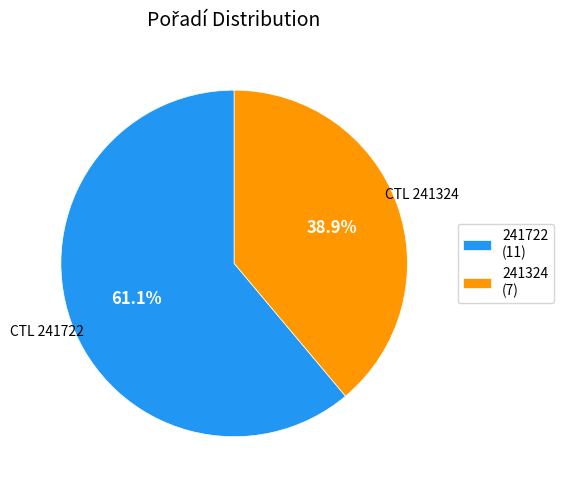

How many slices are in this pie chart?

2